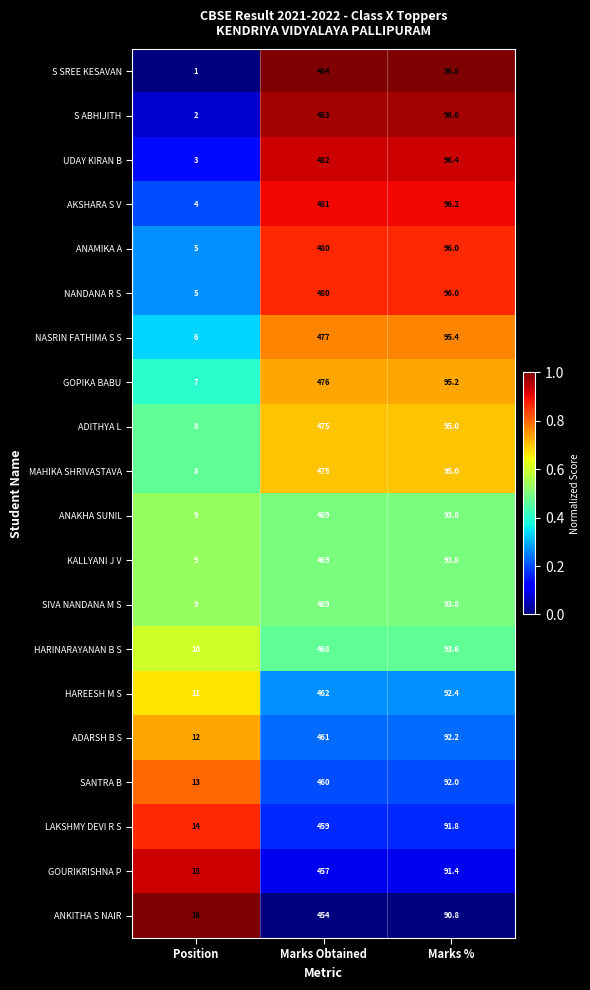

Is it true that LAKSHMY DEVI R S equals 150.4 at Marks %?

False